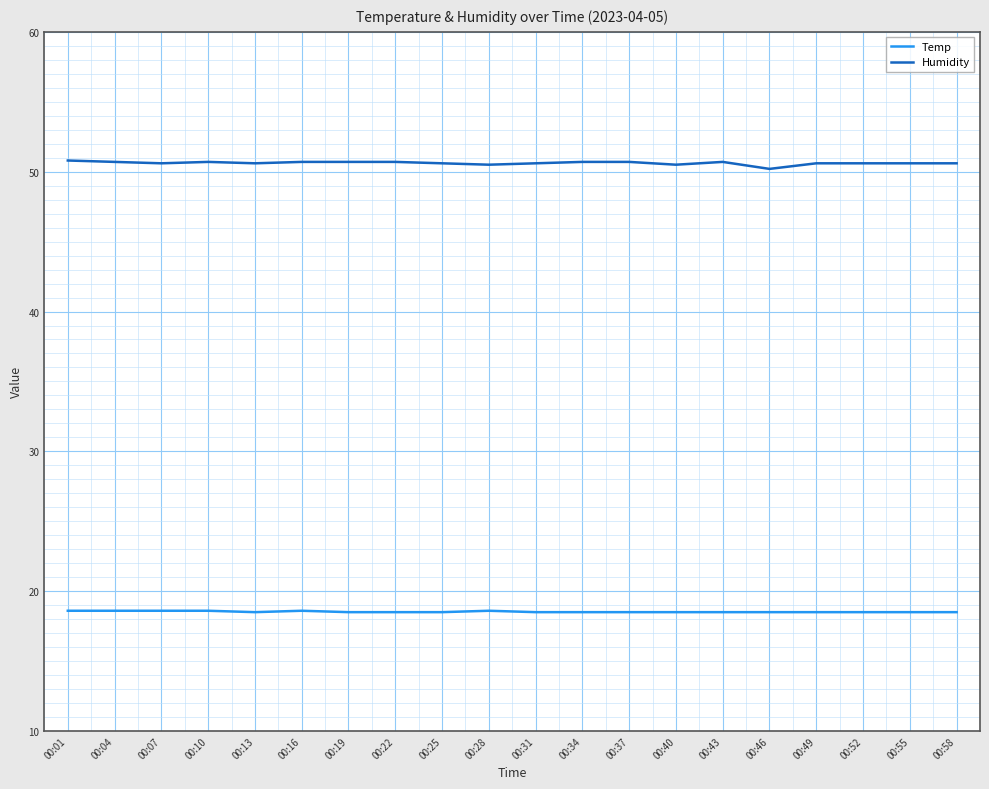

What is the smallest value displayed?

18.5